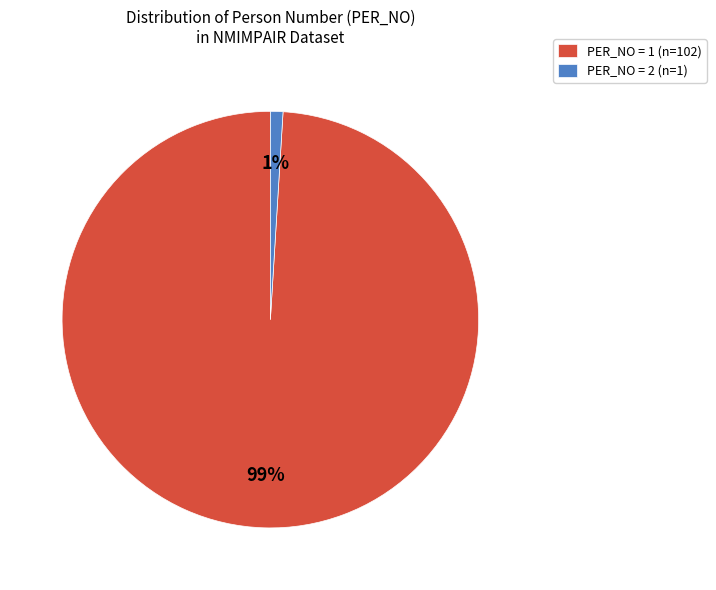

To the nearest percent, what is the difference between the largest and smallest slice percentages?

98%